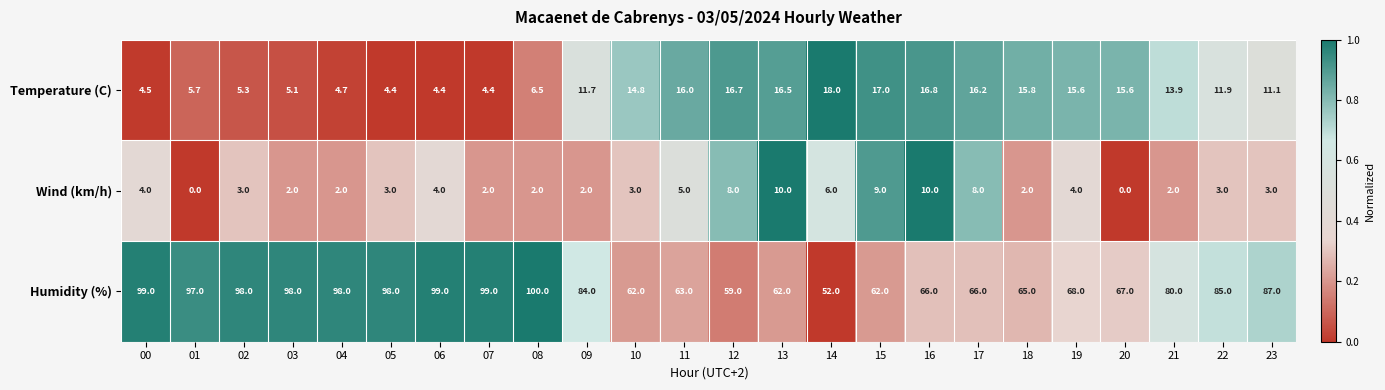

How many series are shown in this chart?

3